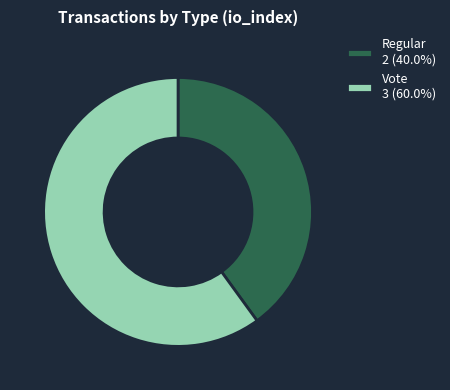

What is the ratio of the value at Vote 3 (60.0%) to the value at Regular 2 (40.0%)?

1.5